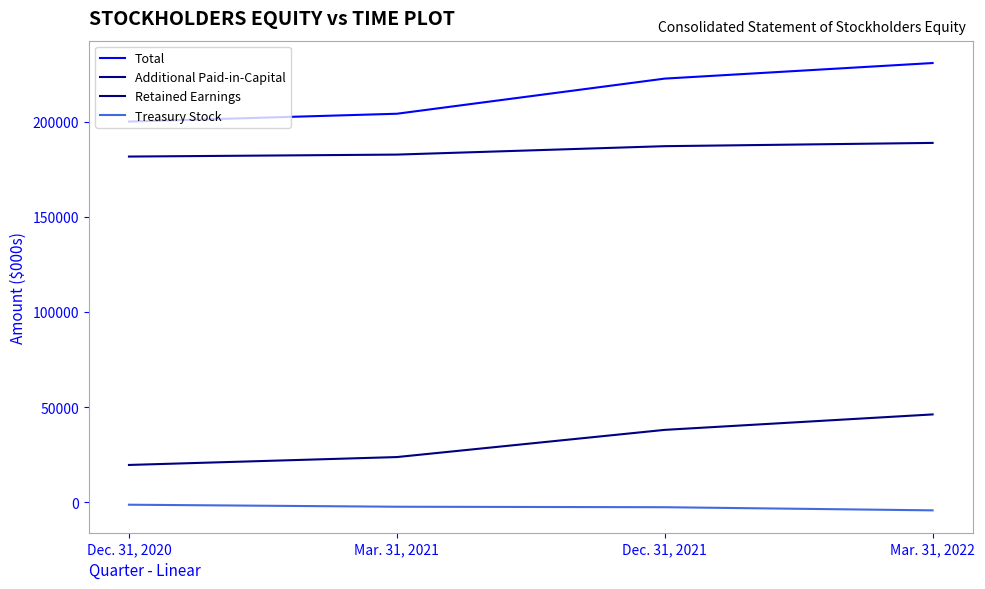

What are all the series names shown in the legend?

Total, Additional Paid-in-Capital, Retained Earnings, Treasury Stock